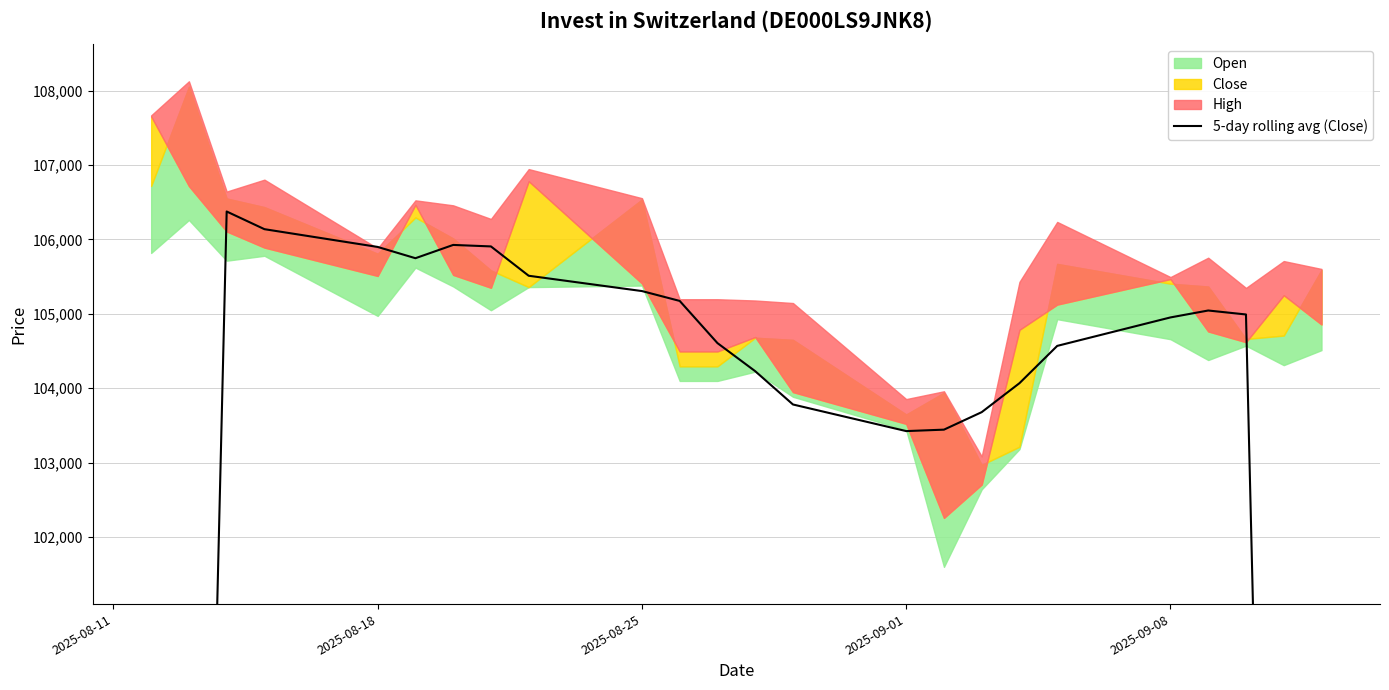

True or false: the data has more than 0 interior local peaks.

True